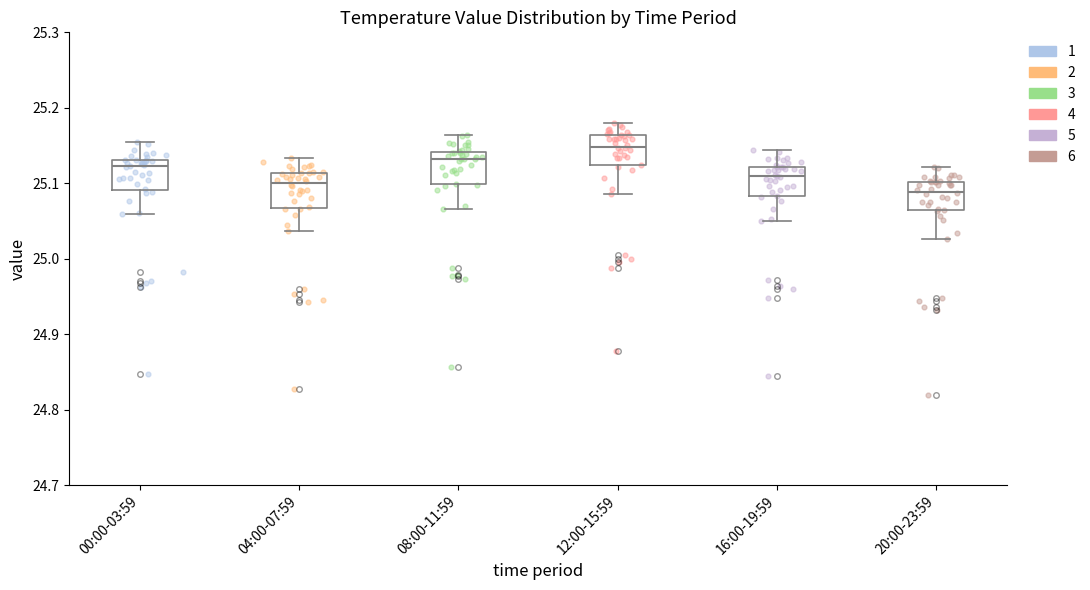

Where is the lower edge of the box for 20:00-23:59 on the y-axis? The values are not printed on the chart, so give them approximately, as read against the axis.

25.06